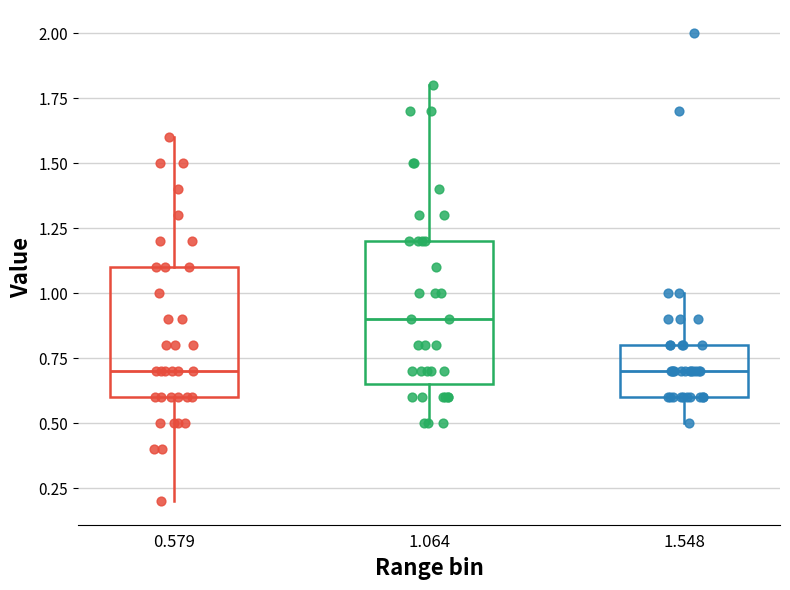

Where does the lower whisker of the box at x = 0.579 end on the y-axis? The values are not printed on the chart, so give them approximately, as read against the axis.

0.20